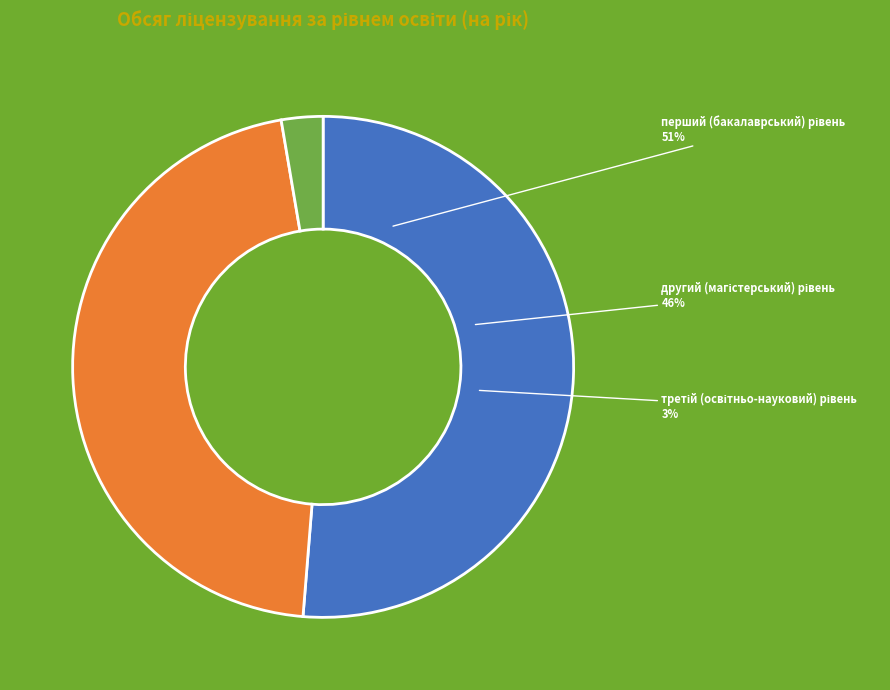

Which category accounts for the majority?

перший (бакалаврський) рівень